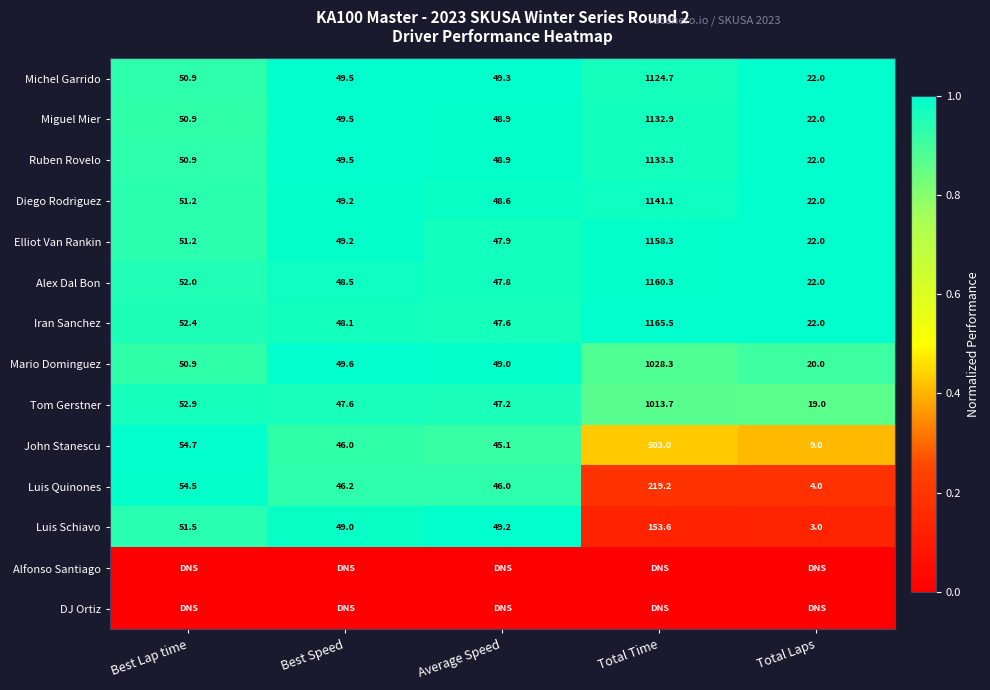

Is the value of Tom Gerstner at Best Speed greater than the value of Luis Schiavo at Total Laps?

Yes